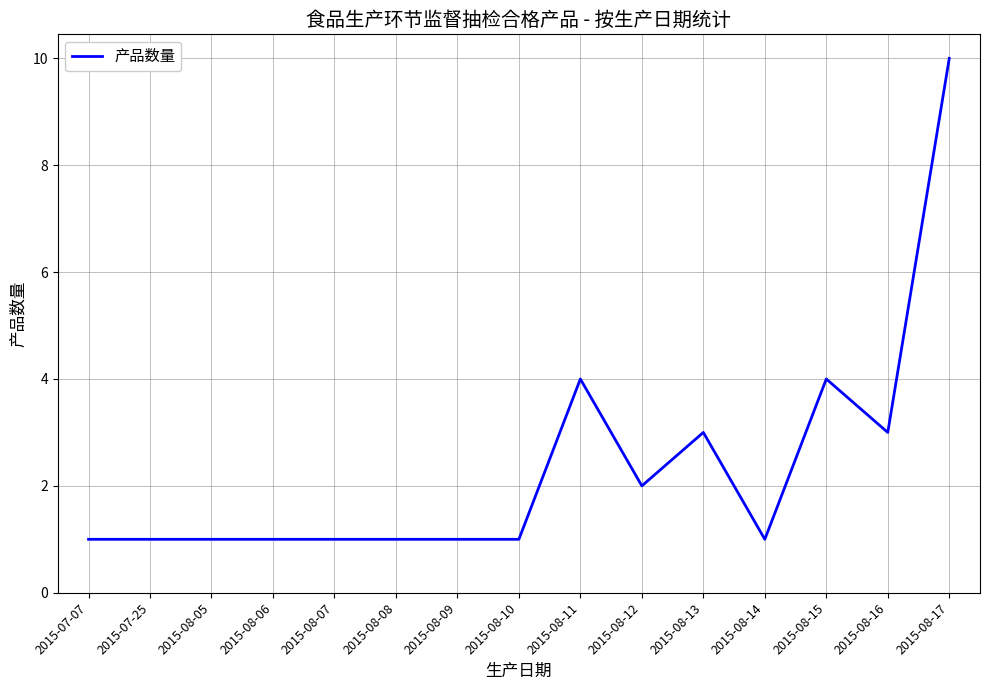

True or false: the data has more than 0 interior local peaks.

True